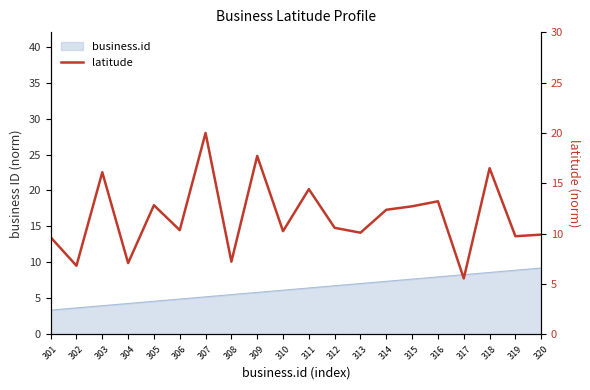

What is the sum of all values?

233.1